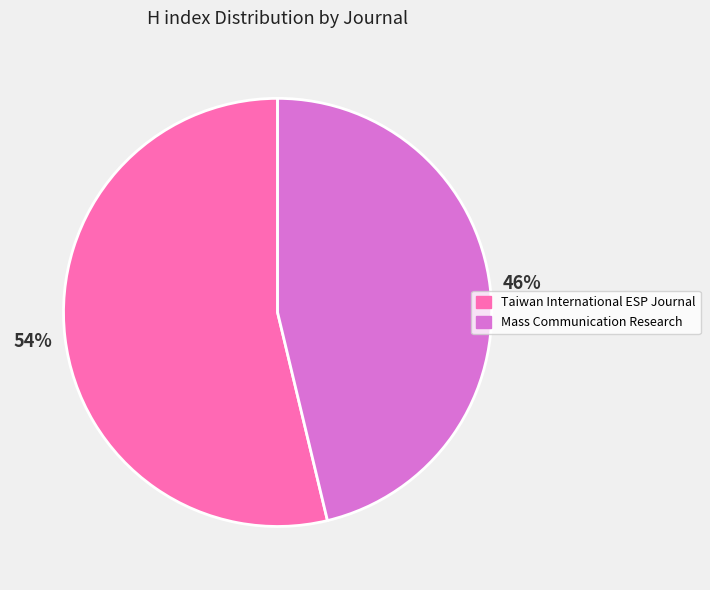

Does any single category account for the majority?

Yes